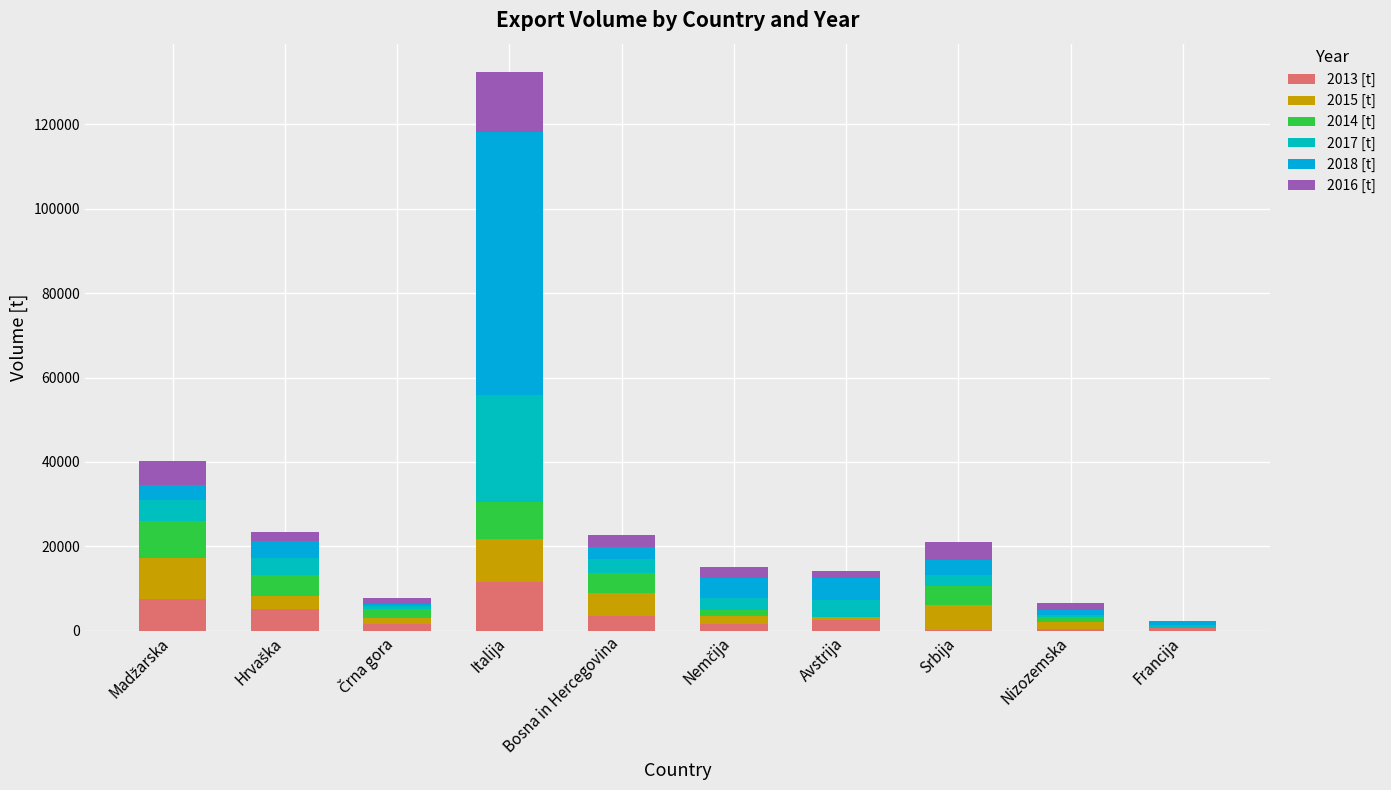

What is the total value across all series at Hrvaška?

23284.2